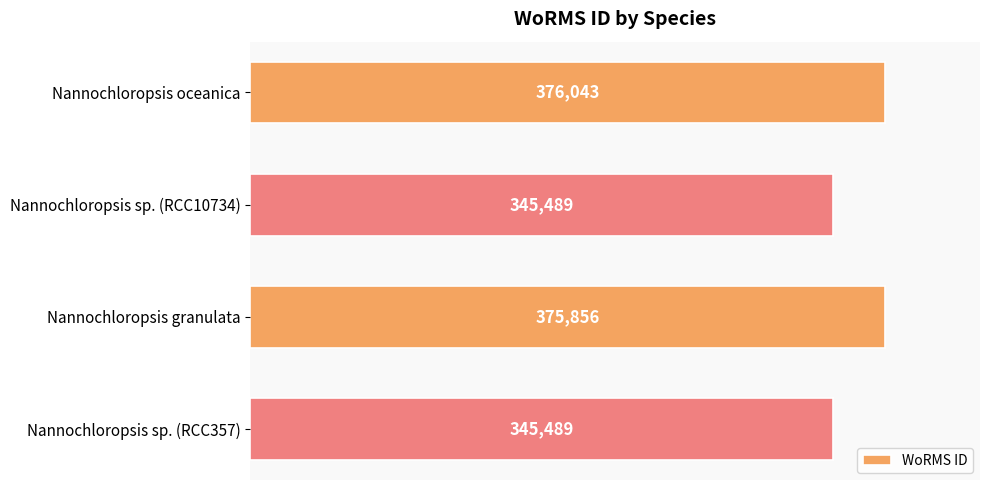

What is the ratio of the value at Nannochloropsis oceanica to the value at Nannochloropsis sp. (RCC10734)?

1.1